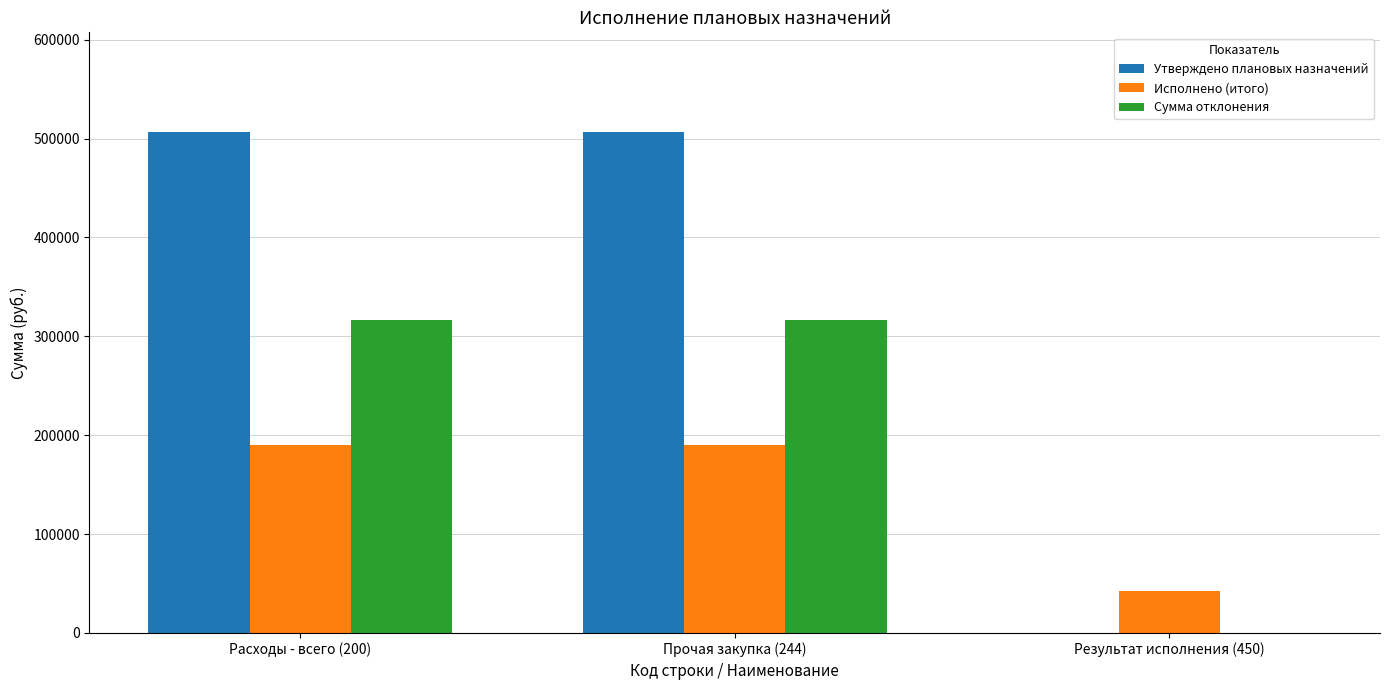

The value of Исполнено (итого) at Прочая закупка (244) is 190040.7. True or false?

True